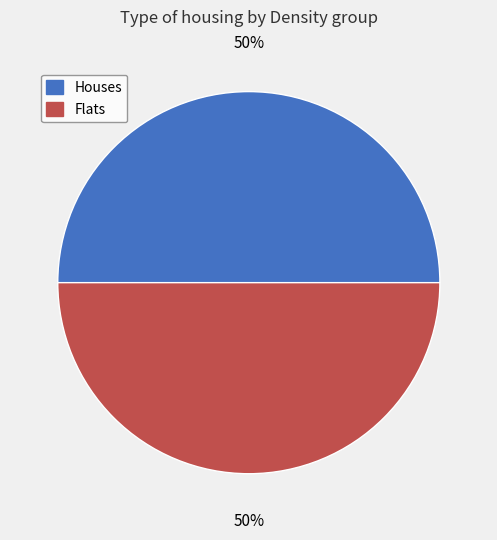

To the nearest percent, what is the average slice percentage?

50%